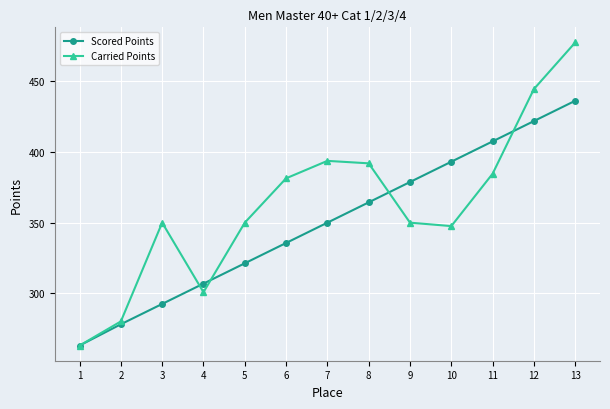

Count the number of data series in this chart.

2